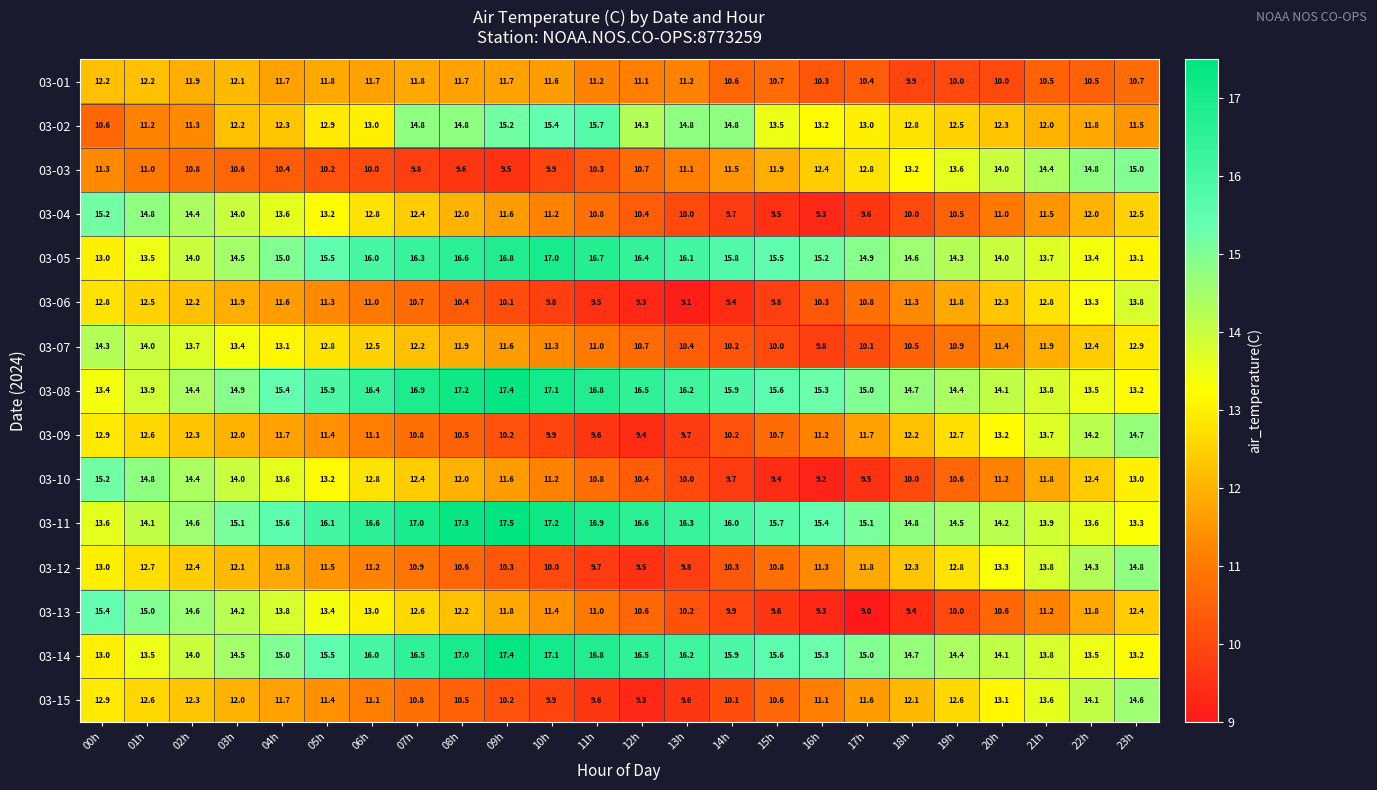

Which label corresponds to the smallest value in the chart?

17h